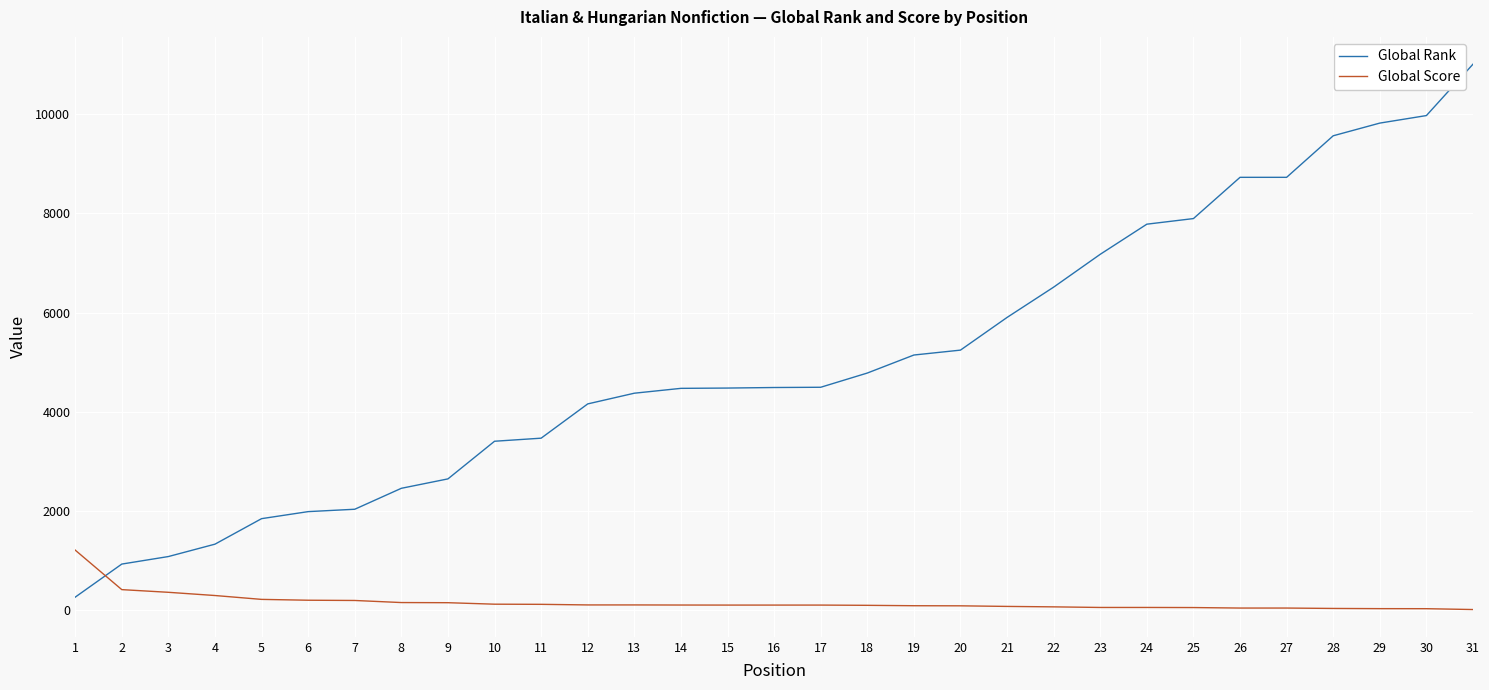

What is the sum of all Global Rank values?

156097